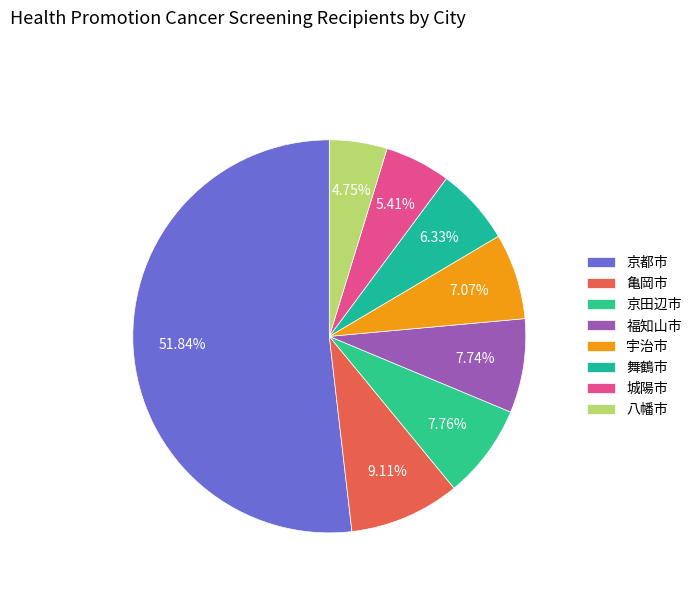

How many segments does this pie chart have?

8